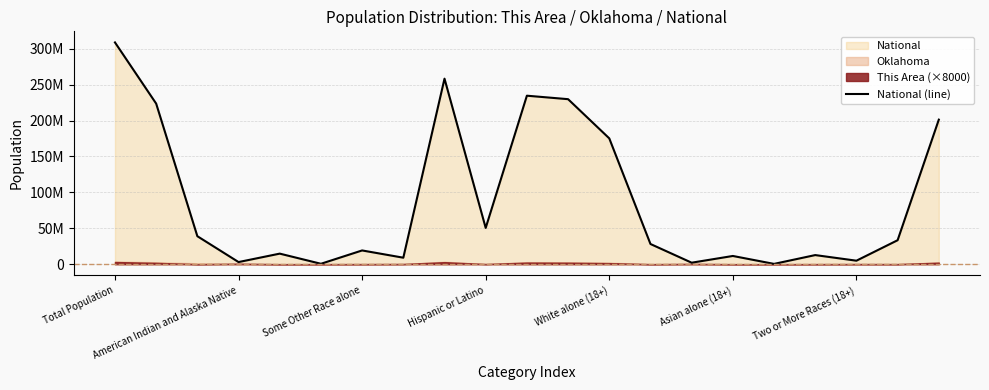

Reading right to left, extract all data points from this chart.

201217368	33346703	4840677	12651574	382409	11422616	2043876	28088003	175134916	229723394	234564071	50477594	258267944	9009073	19107368	540013	14674252	2932248	38929319	223553265	308745538